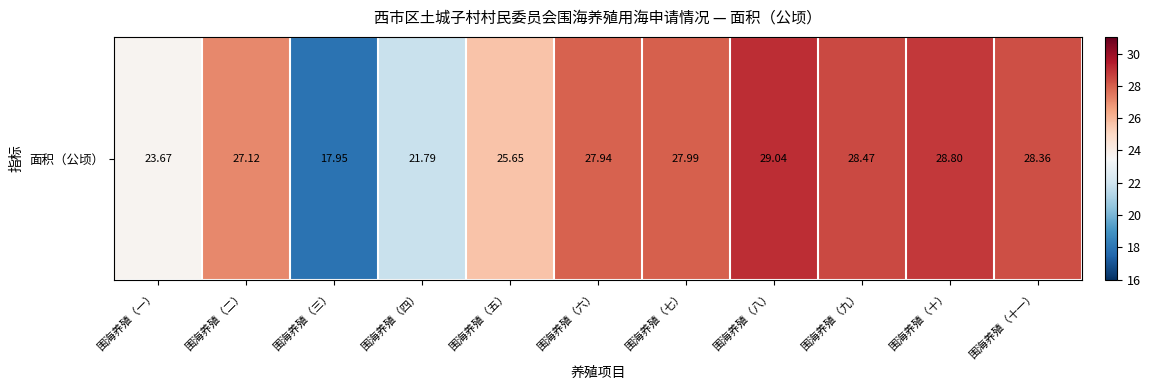

The value at 围海养殖（九） is 6.6. True or false?

False